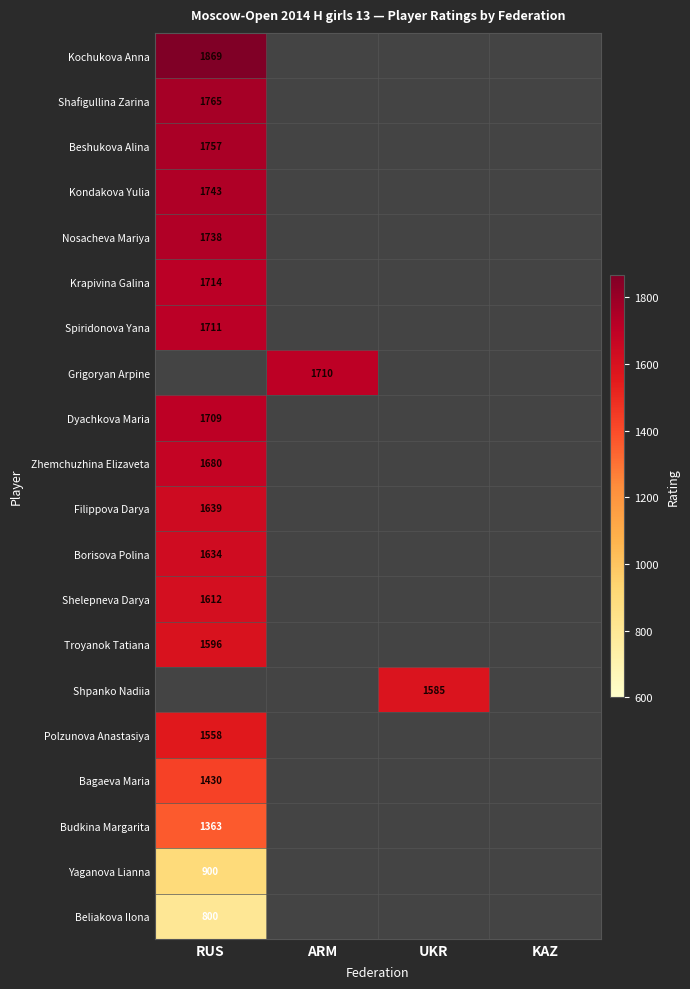

List the series in order of their peak value, highest first.

Kochukova Anna, Shafigullina Zarina, Beshukova Alina, Kondakova Yulia, Nosacheva Mariya, Krapivina Galina, Spiridonova Yana, Grigoryan Arpine, Dyachkova Maria, Zhemchuzhina Elizaveta, Filippova Darya, Borisova Polina, Shelepneva Darya, Troyanok Tatiana, Shpanko Nadiia, Polzunova Anastasiya, Bagaeva Maria, Budkina Margarita, Yaganova Lianna, Beliakova Ilona